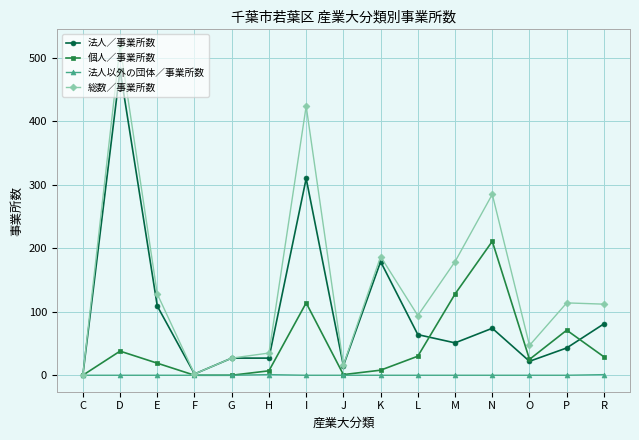

What is the label of the 15th point from the right?

C